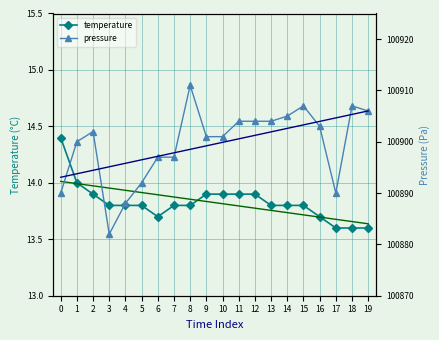

What is the total value across all series at 11?

201832.3